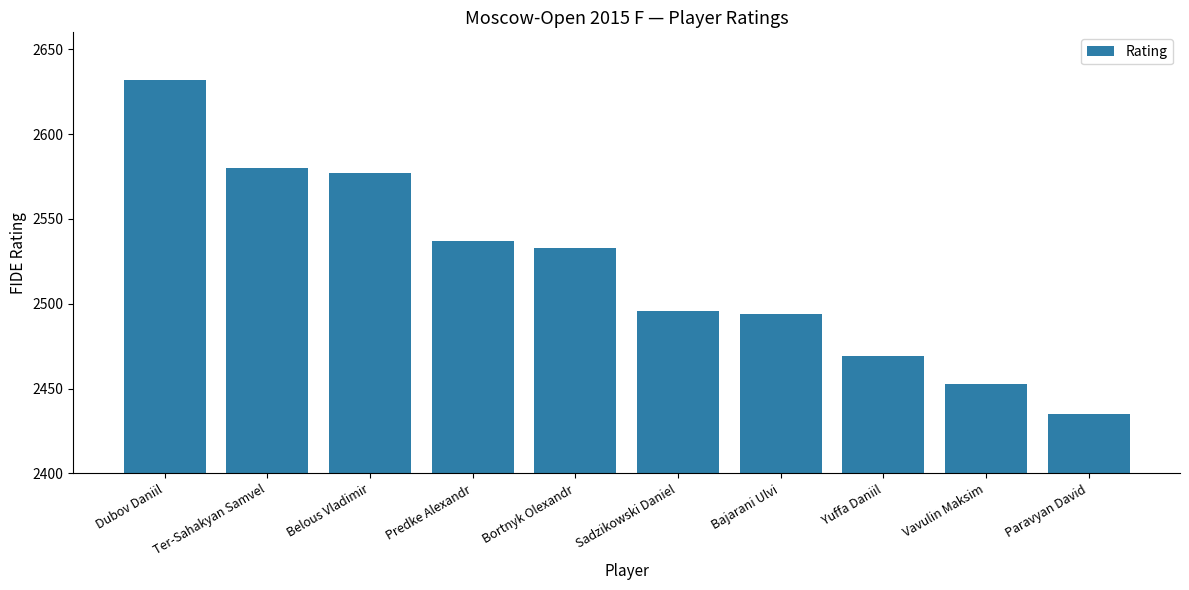

Reading right to left, transcribe all the data shown in this chart.

Paravyan David=2435	Vavulin Maksim=2453	Yuffa Daniil=2469	Bajarani Ulvi=2494	Sadzikowski Daniel=2496	Bortnyk Olexandr=2533	Predke Alexandr=2537	Belous Vladimir=2577	Ter-Sahakyan Samvel=2580	Dubov Daniil=2632